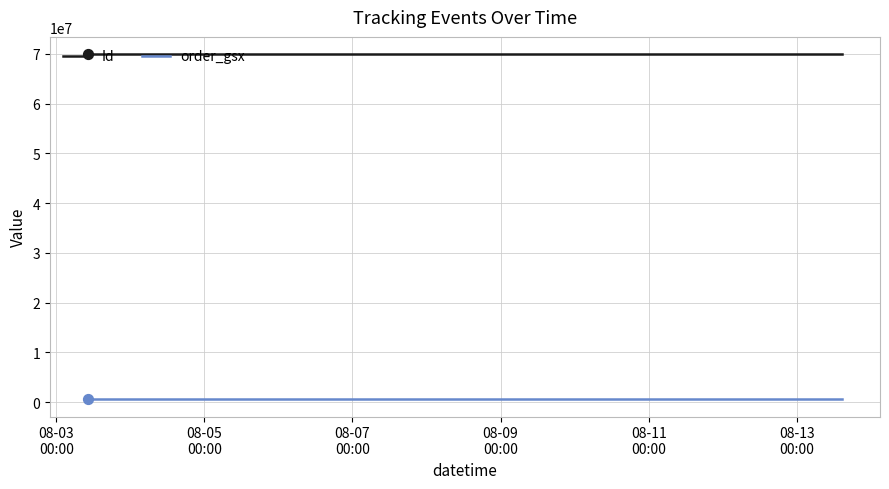

Is the value of Id at 6 greater than the value of order_gsx at 7?

Yes